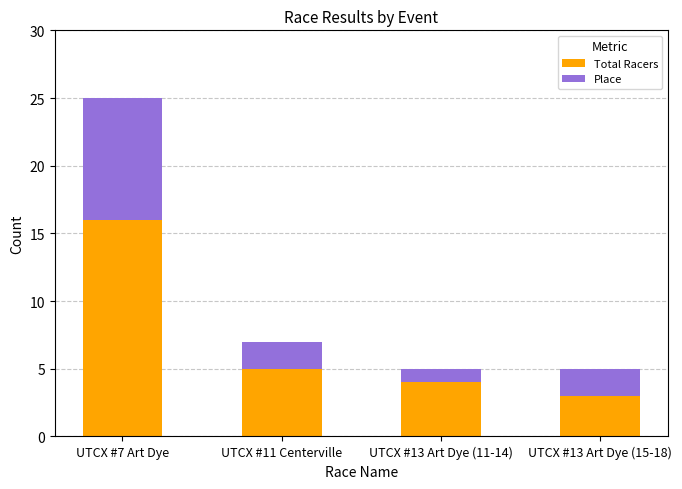

Does the chart contain stacked bars?

Yes